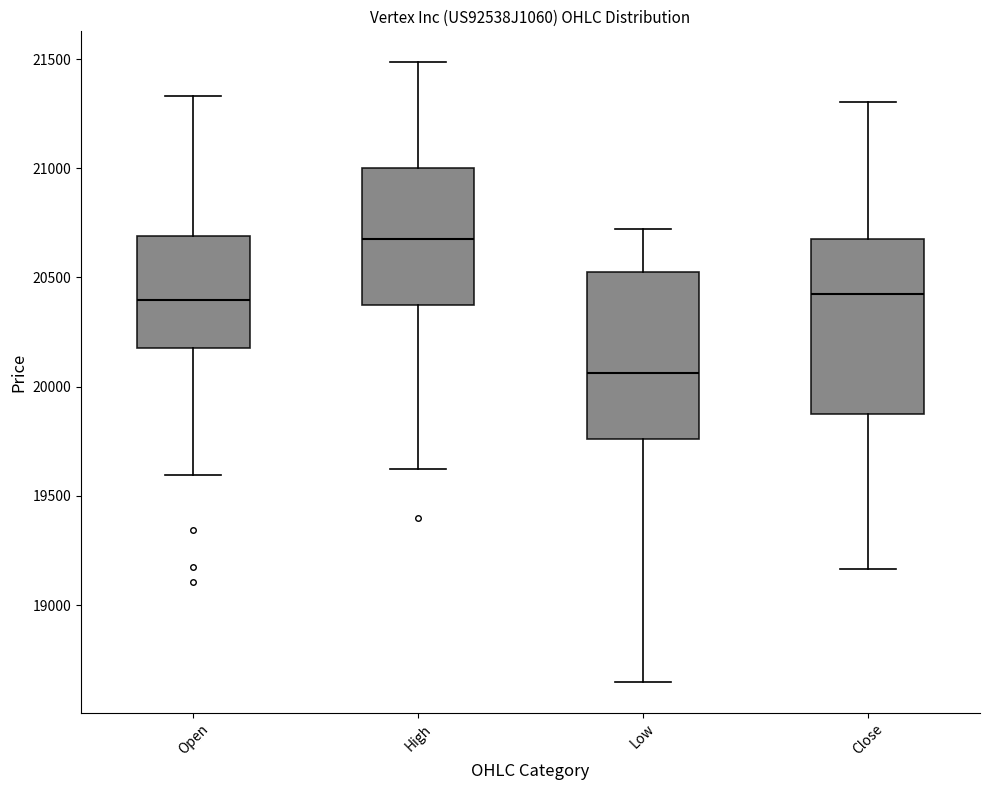

Reading left to right, transcribe this box plot: for each box, give where its median line is, the range the box spans, and where its two whiskers end, as read against the y-axis. The values are not printed on the chart, so give them approximately, as read against the axis.

Open: median 20400, box 20200 to 20700, whiskers 19600 to 21350
High: median 20700, box 20350 to 21000, whiskers 19600 to 21500
Low: median 20050, box 19750 to 20550, whiskers 18650 to 20700
Close: median 20450, box 19850 to 20700, whiskers 19150 to 21300